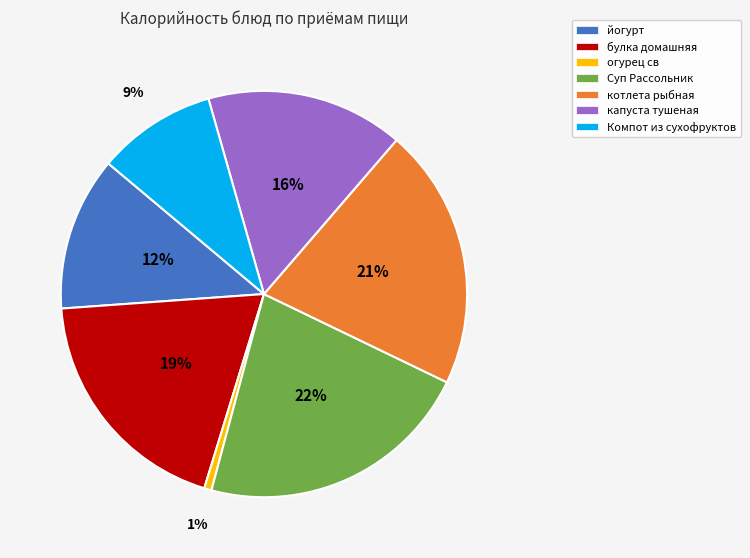

How many slices are in this pie chart?

7